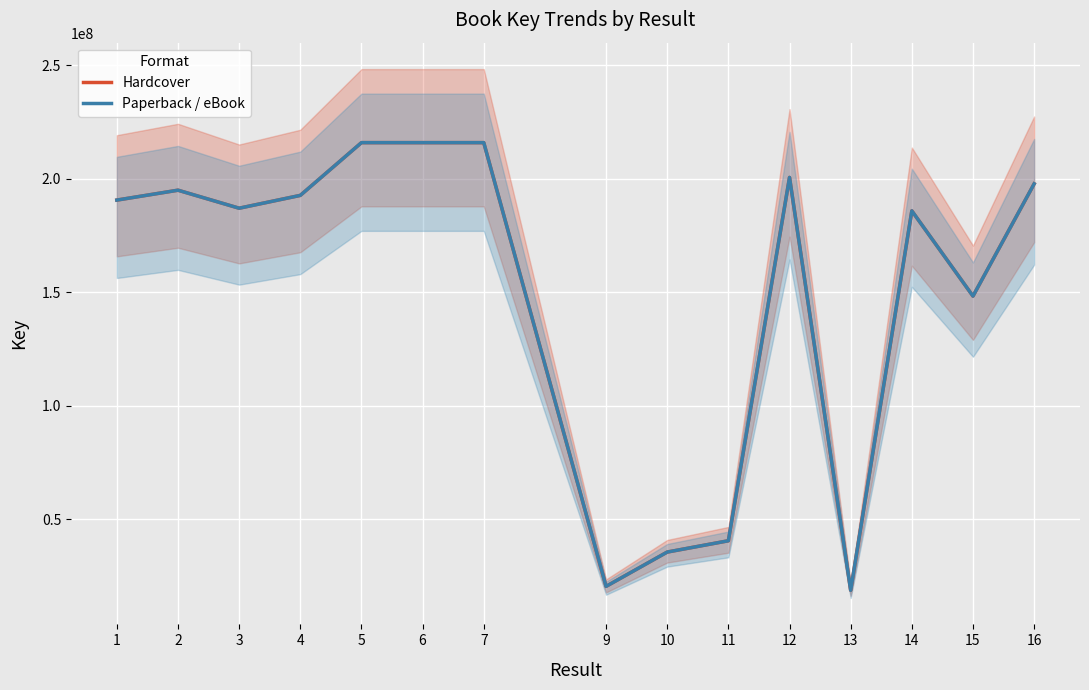

Is it true that Paperback / eBook equals 185917078 at 14?

True